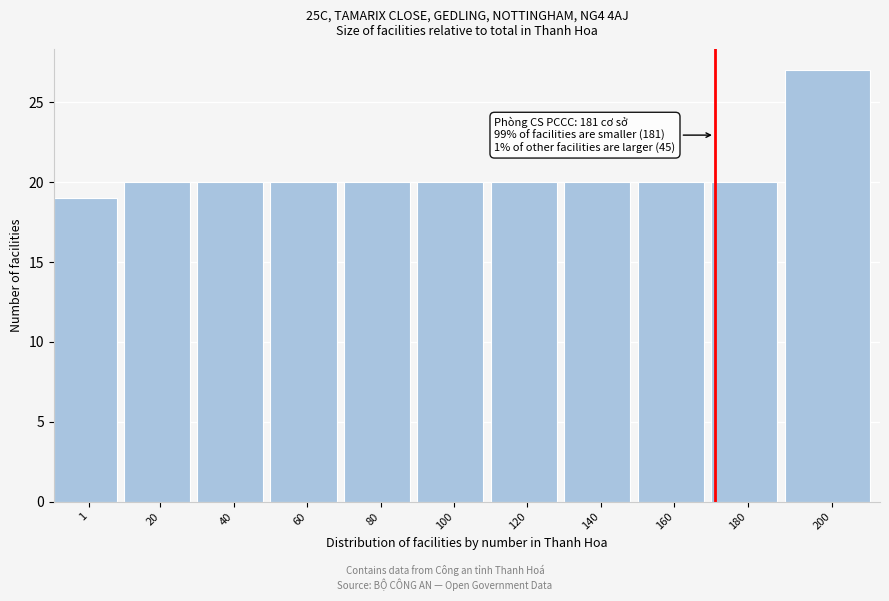

Reading left to right, extract all data points from this chart.

19	20	20	20	20	20	20	20	20	20	27